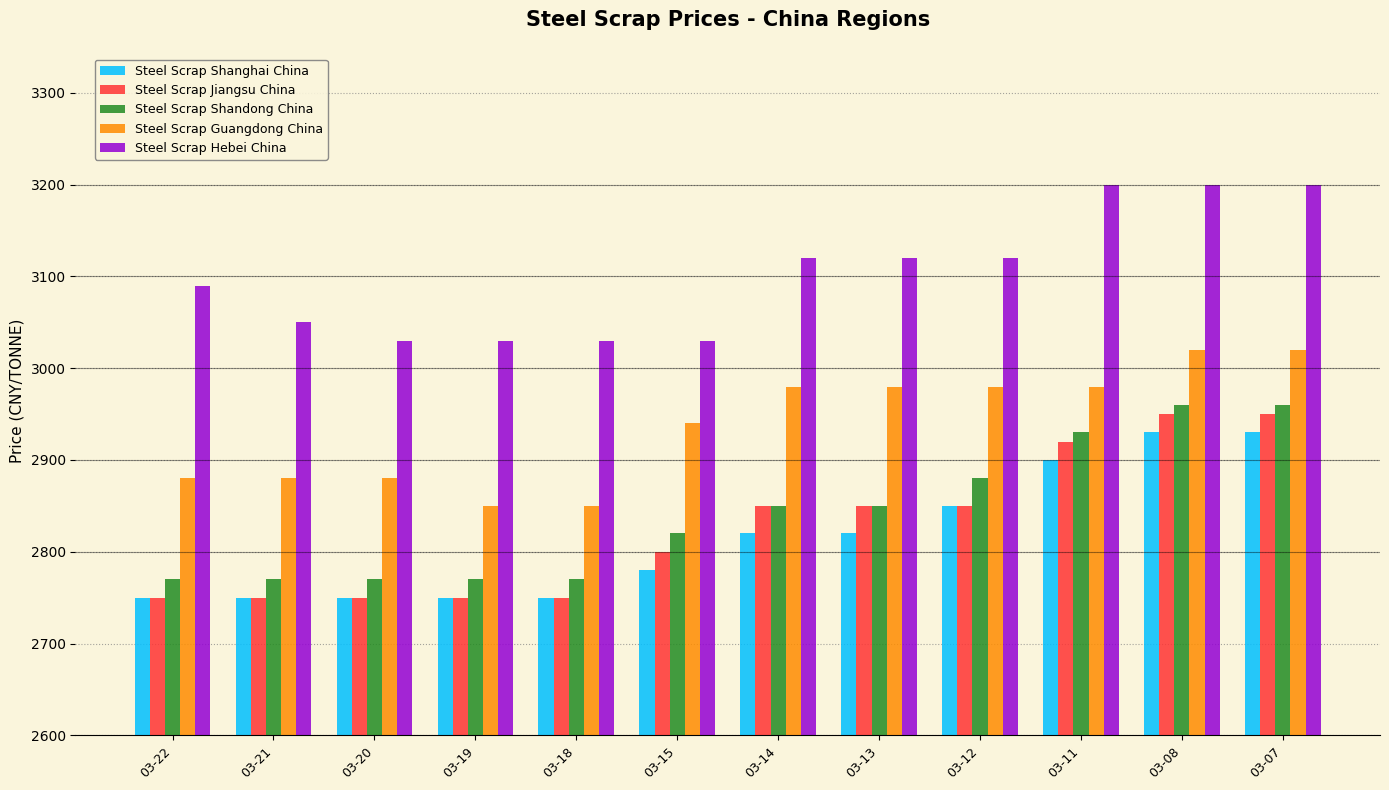

What is the value of the Steel Scrap Hebei China bar at the 5th from the left?

3030